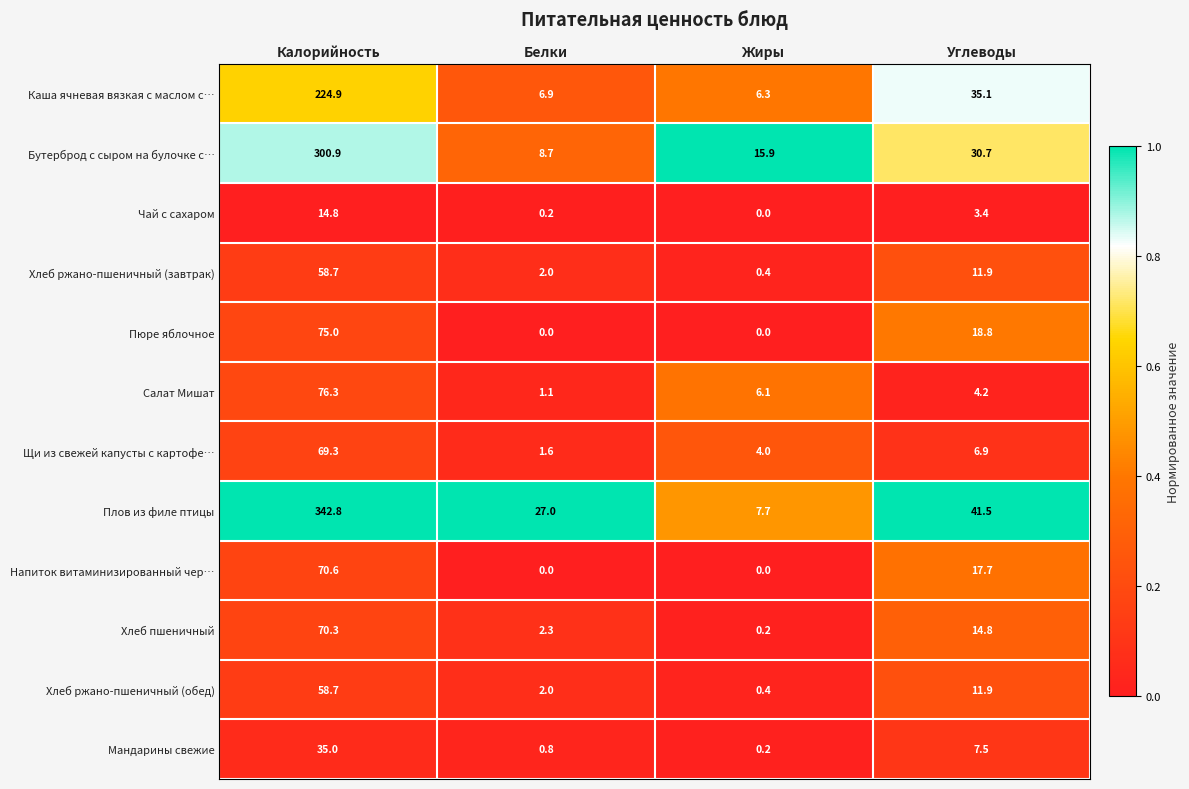

List the labels in order of Бутерброд с сыром на булочке с… value, smallest first.

Белки, Жиры, Углеводы, Калорийность